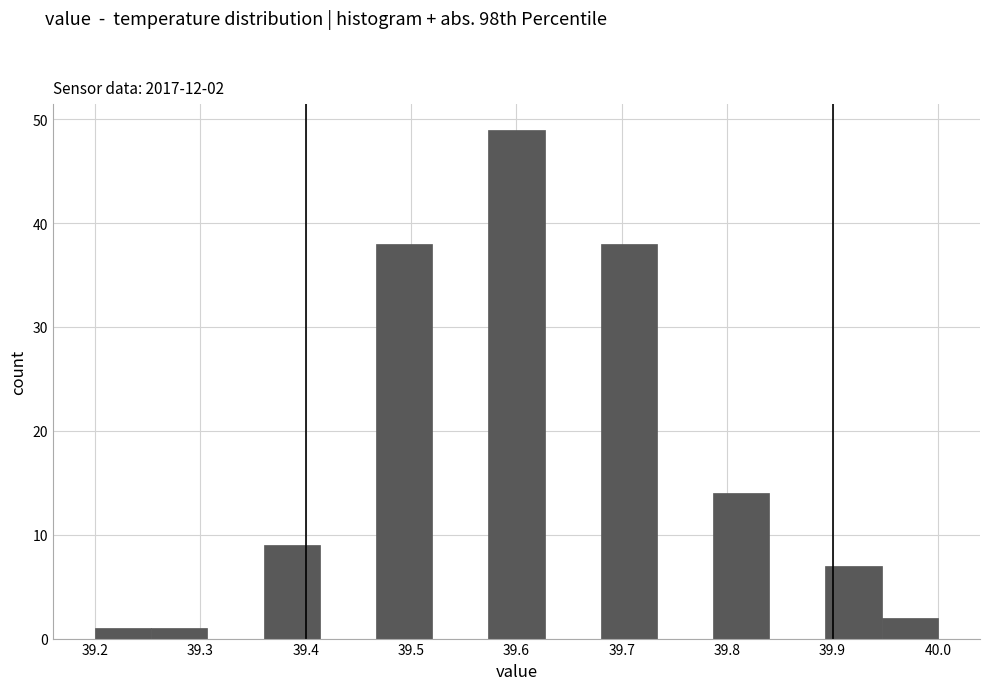

Which range on the x-axis has the tallest bar?

39.57 to 39.63